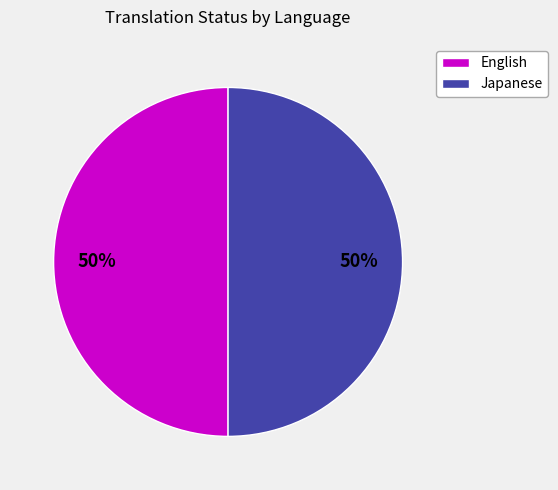

Is the sum of Japanese and English greater than half?

Yes